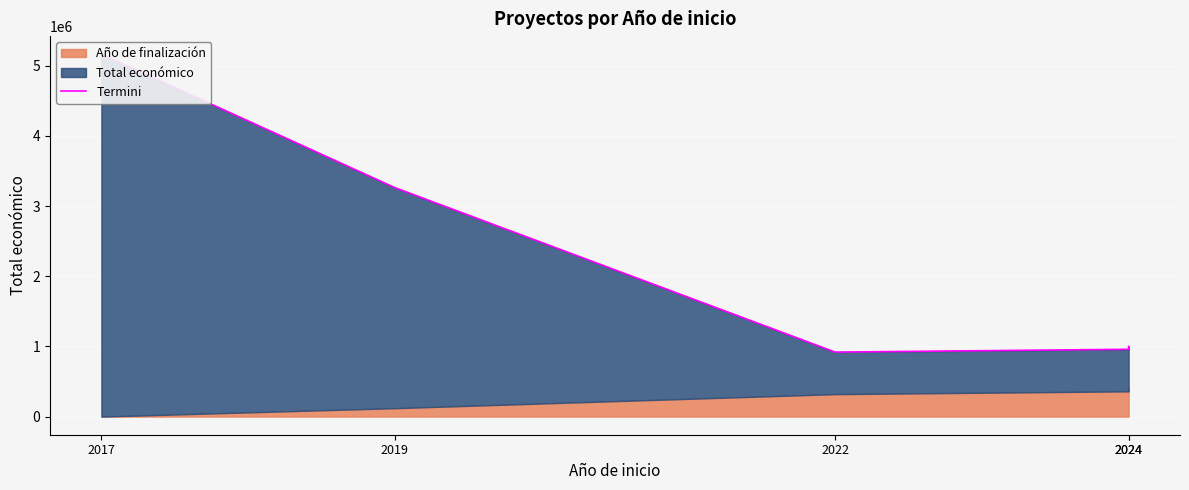

Which has a higher value, 2019 or 2017?

2017